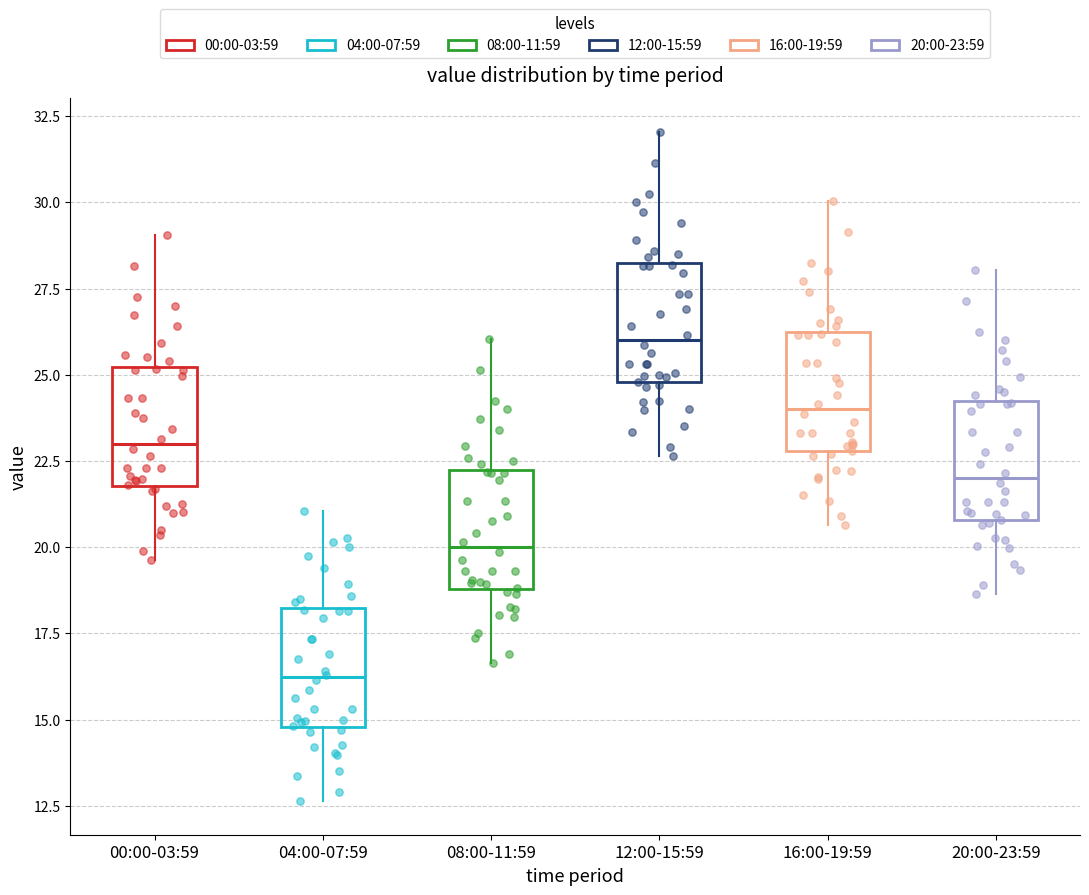

Reading left to right, transcribe this box plot: for each box, give where its median line is, the range the box spans, and where its two whiskers end, as read against the y-axis. The values are not printed on the chart, so give them approximately, as read against the axis.

00:00-03:59: median 23.0, box 22.0 to 25.0, whiskers 19.5 to 29.0
04:00-07:59: median 16.0, box 15.0 to 18.0, whiskers 12.5 to 21.0
08:00-11:59: median 20.0, box 19.0 to 22.0, whiskers 16.5 to 26.0
12:00-15:59: median 26.0, box 25.0 to 28.0, whiskers 22.5 to 32.0
16:00-19:59: median 24.0, box 23.0 to 26.0, whiskers 20.5 to 30.0
20:00-23:59: median 22.0, box 21.0 to 24.0, whiskers 18.5 to 28.0